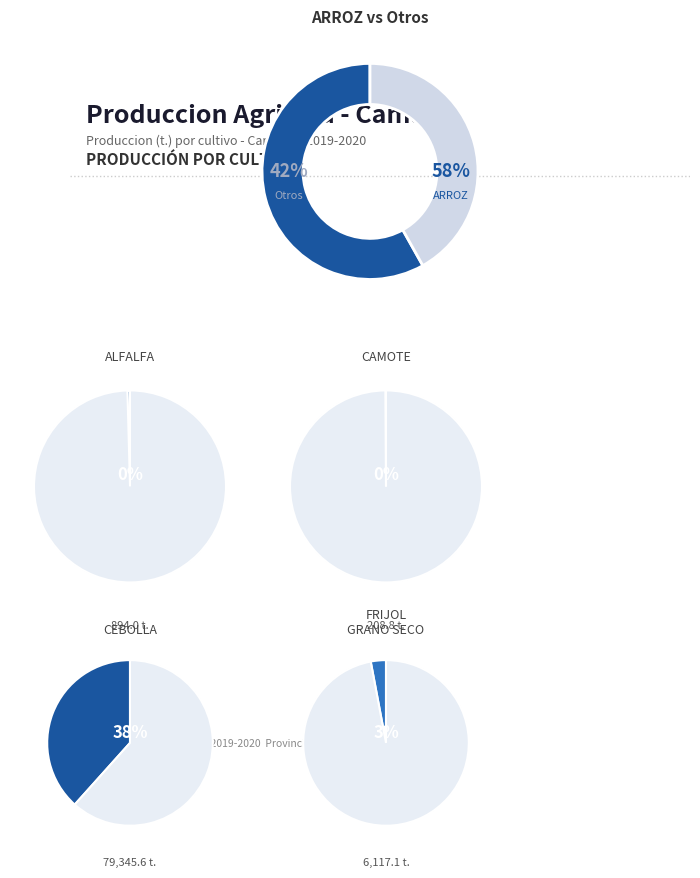

Which category has the smallest portion of the pie?

CAMOTE